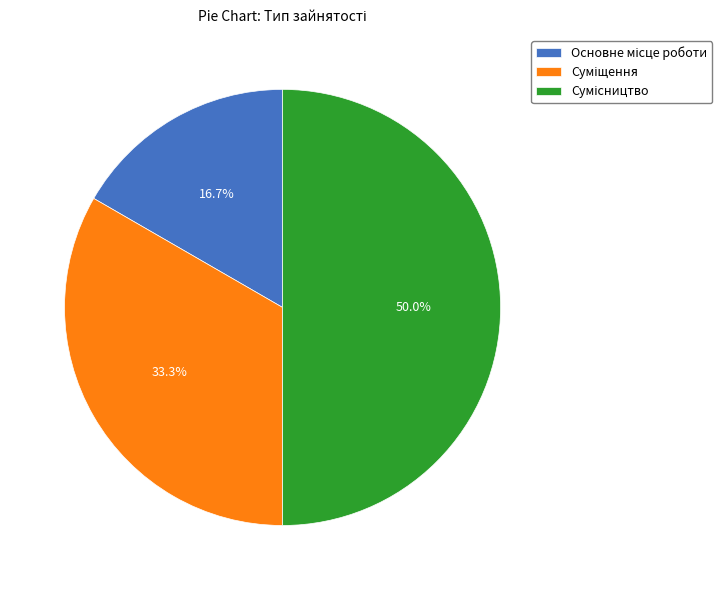

How many segments does this pie chart have?

3